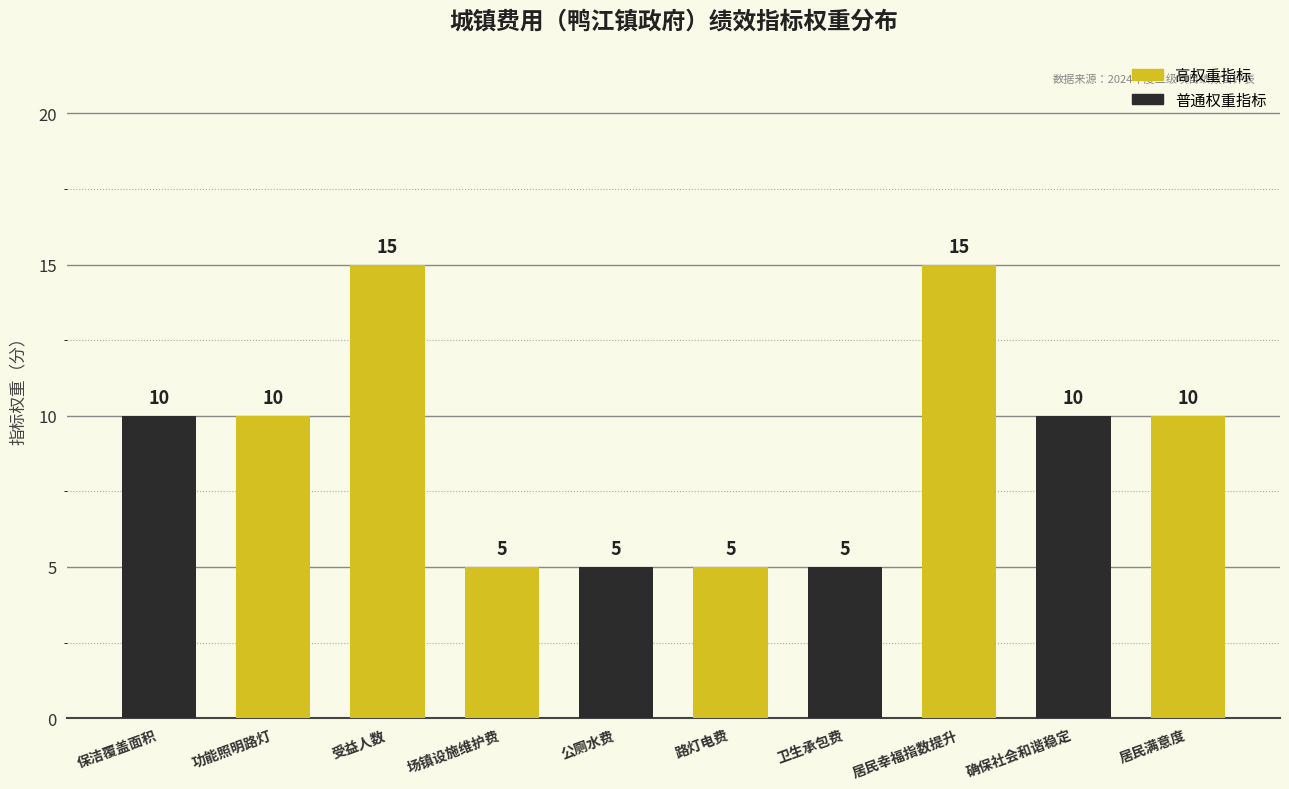

What position from the left is 卫生承包费?

7